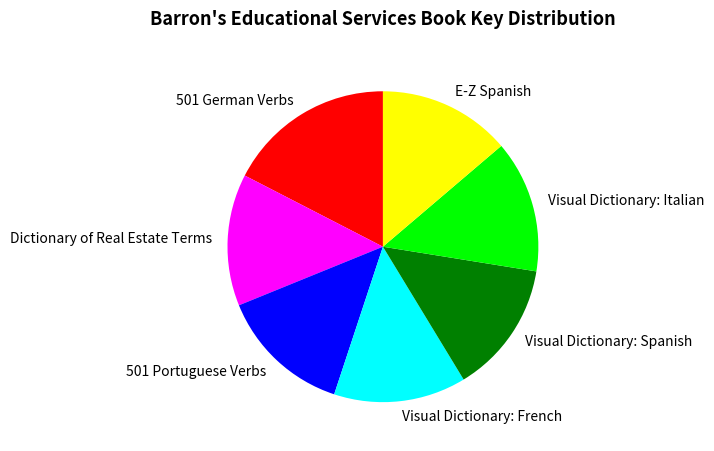

Which slice is the largest?

501 German Verbs